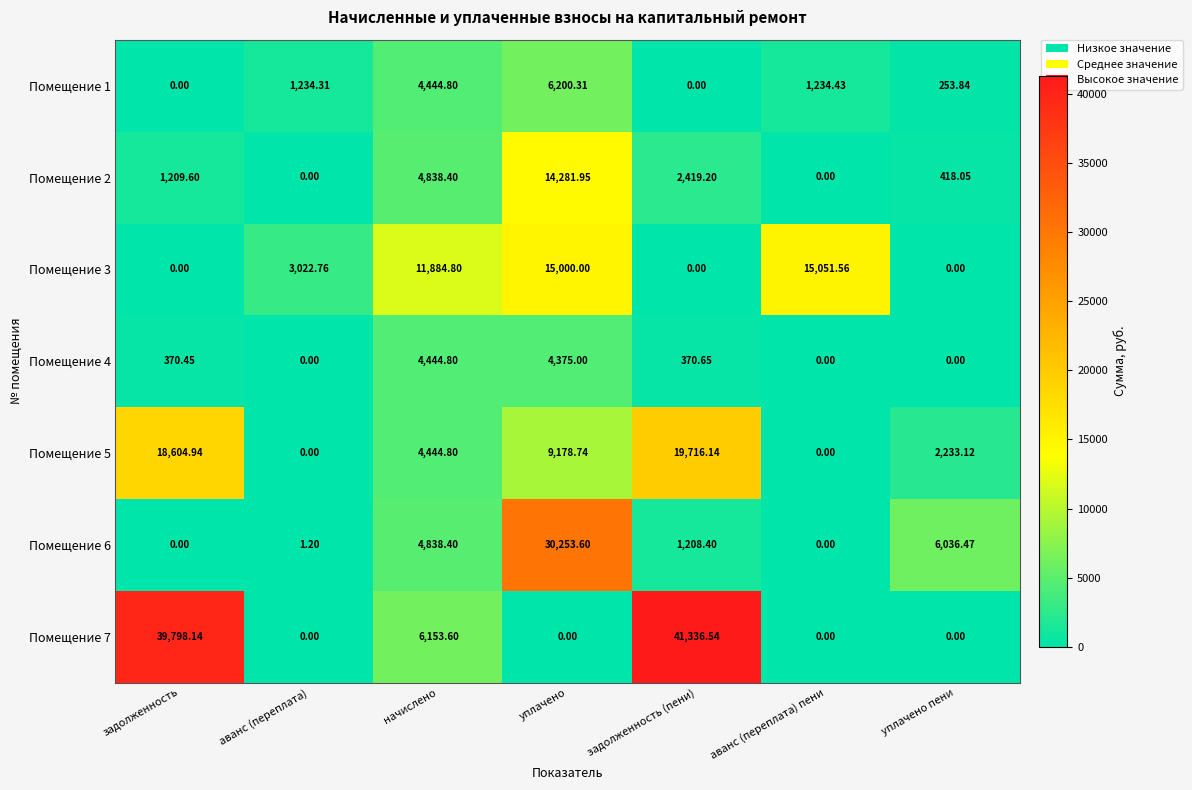

Which category has the highest value in the Помещение 7 series?

задолженность (пени)